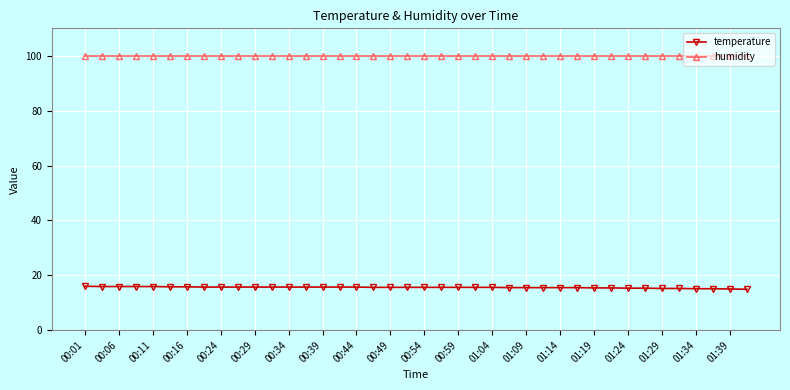

What is the value of the temperature point at the 22nd from the left?

15.6